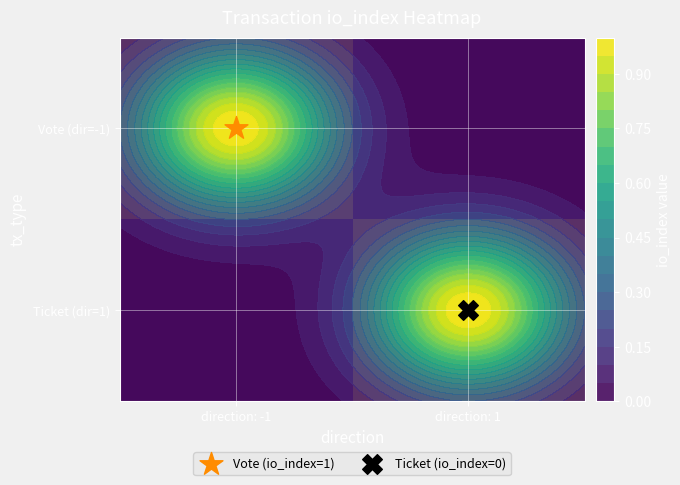

At which category is the sum across all series the highest?

direction: -1